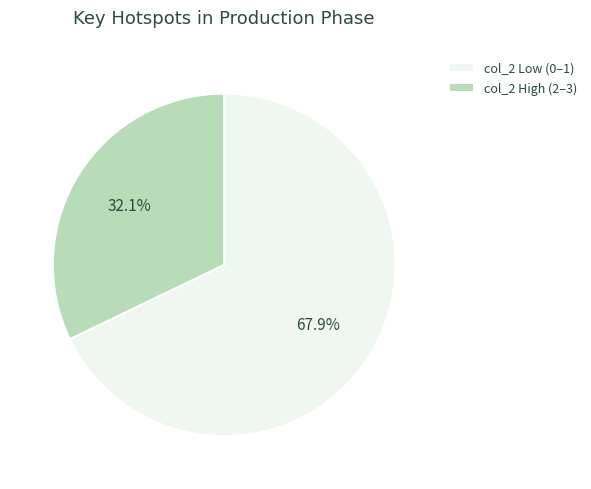

Which slice is the largest?

col_2 Low (0–1)